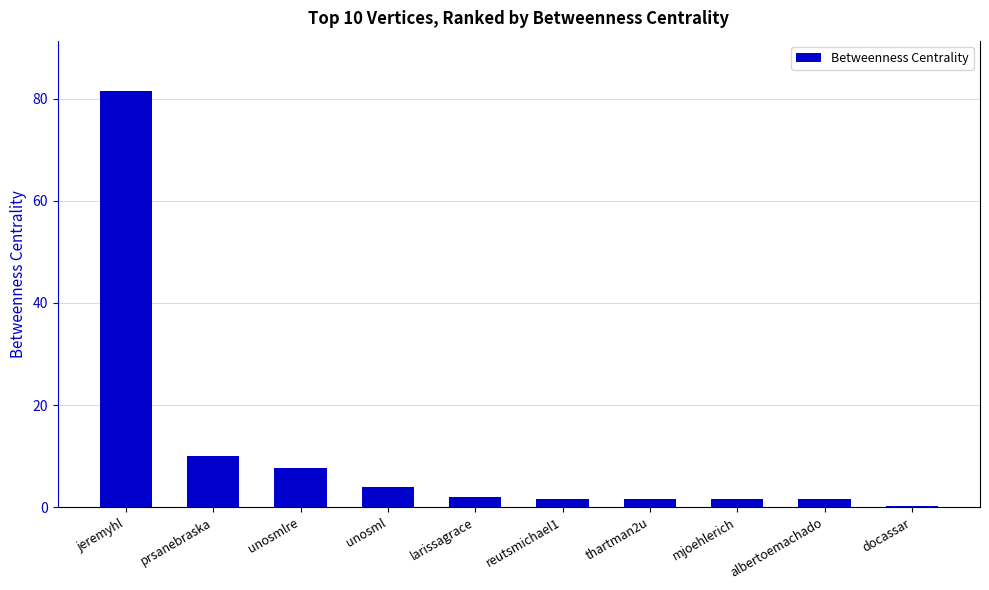

At which label is the value closest to 40?

prsanebraska